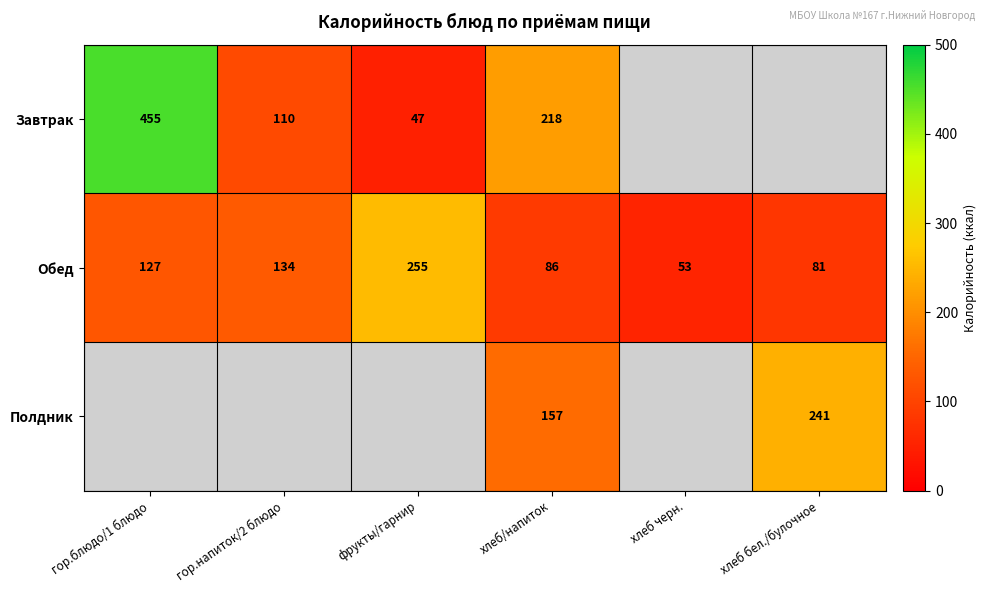

At which label does Обед reach its peak?

фрукты/гарнир